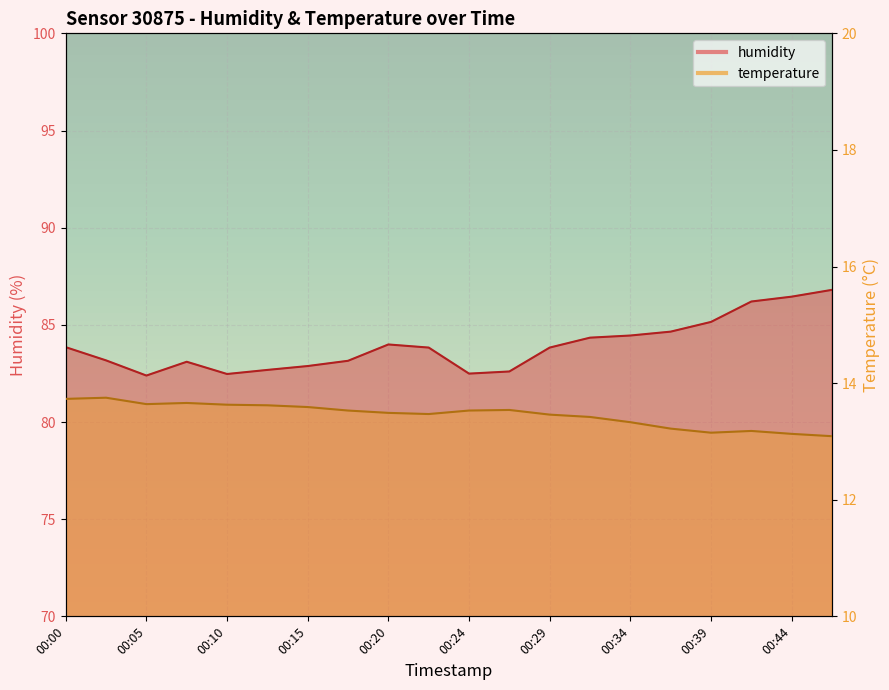

Which category has the lowest value in the humidity series?

00:05